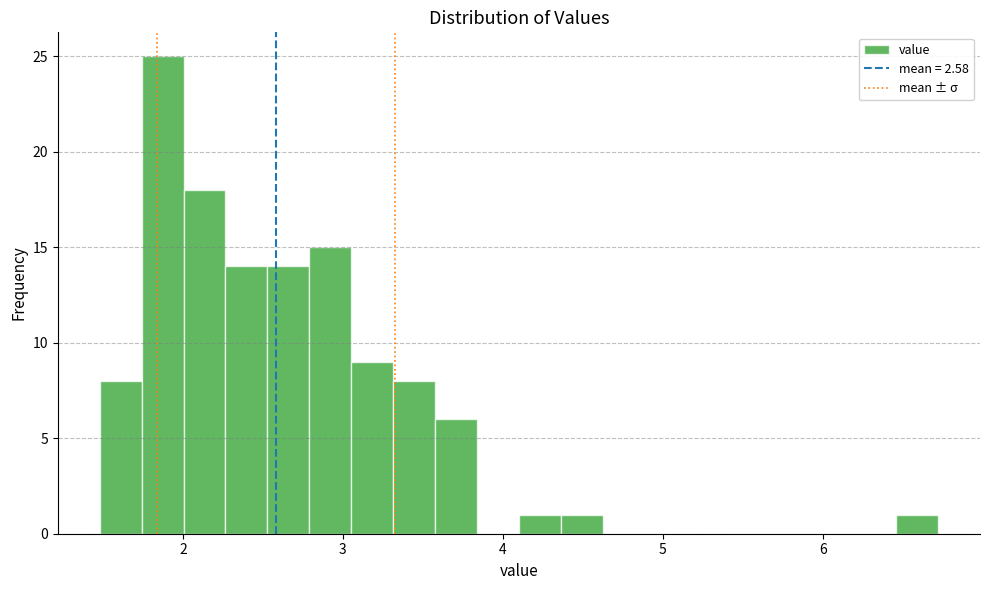

Around what value on the x-axis is the tallest bar? Give the approximate position of its centre, as read against the axis.

1.9